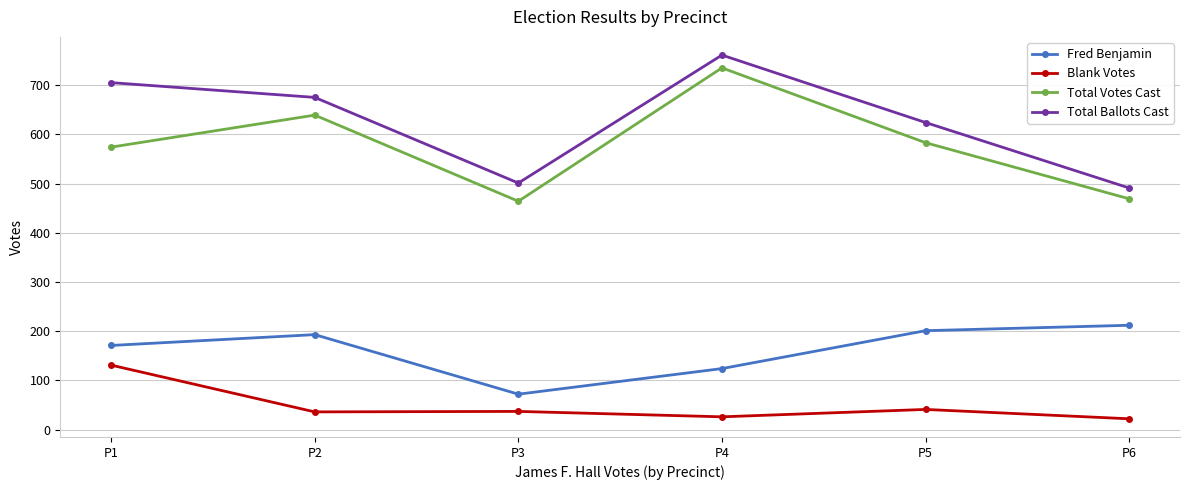

Rank the series by their maximum value, from lowest to highest.

Blank Votes, Fred Benjamin, Total Votes Cast, Total Ballots Cast